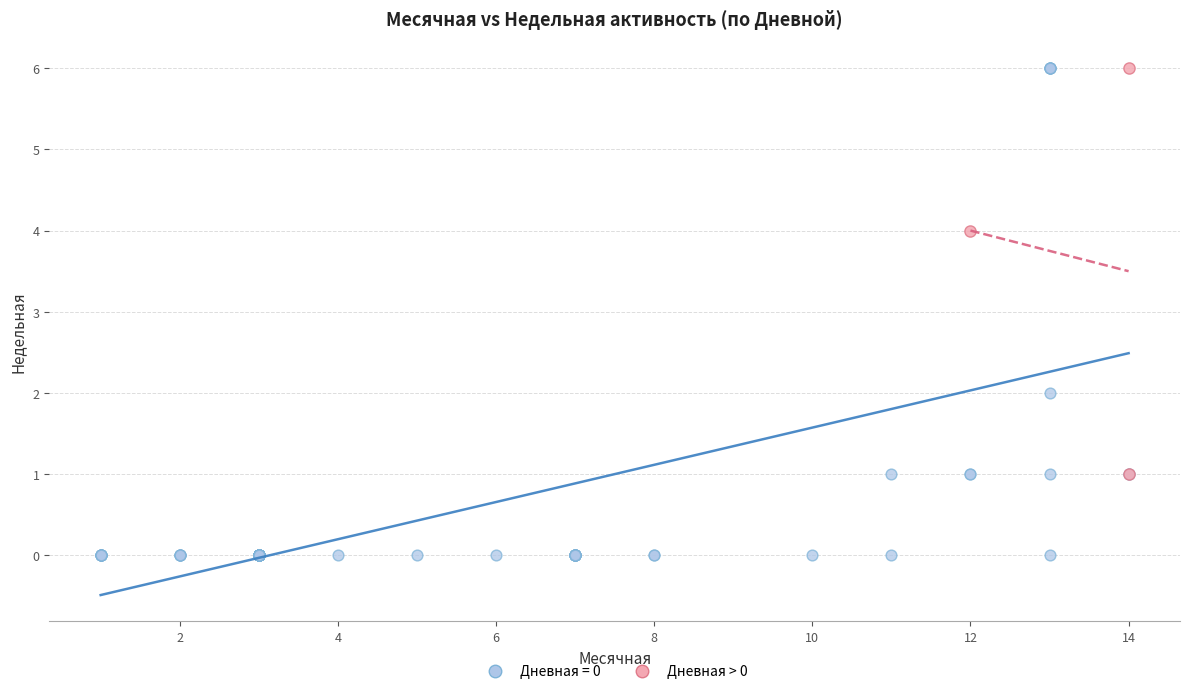

Which series has the largest Y range (max minus min)?

Дневная = 0